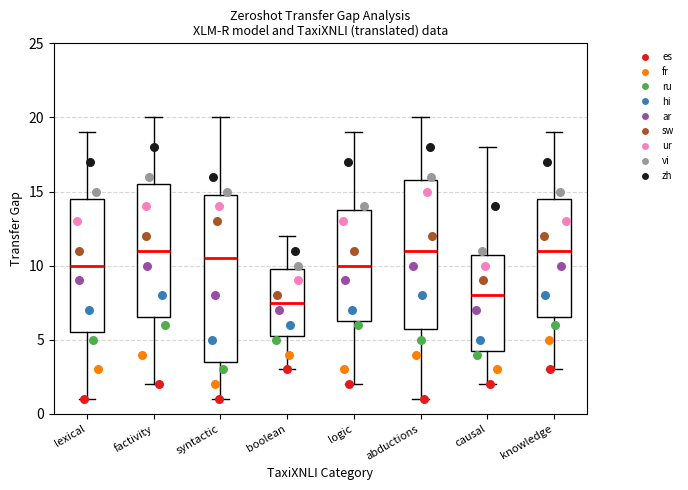

Where does the lower whisker of the box for causal end on the y-axis? The values are not printed on the chart, so give them approximately, as read against the axis.

2.0